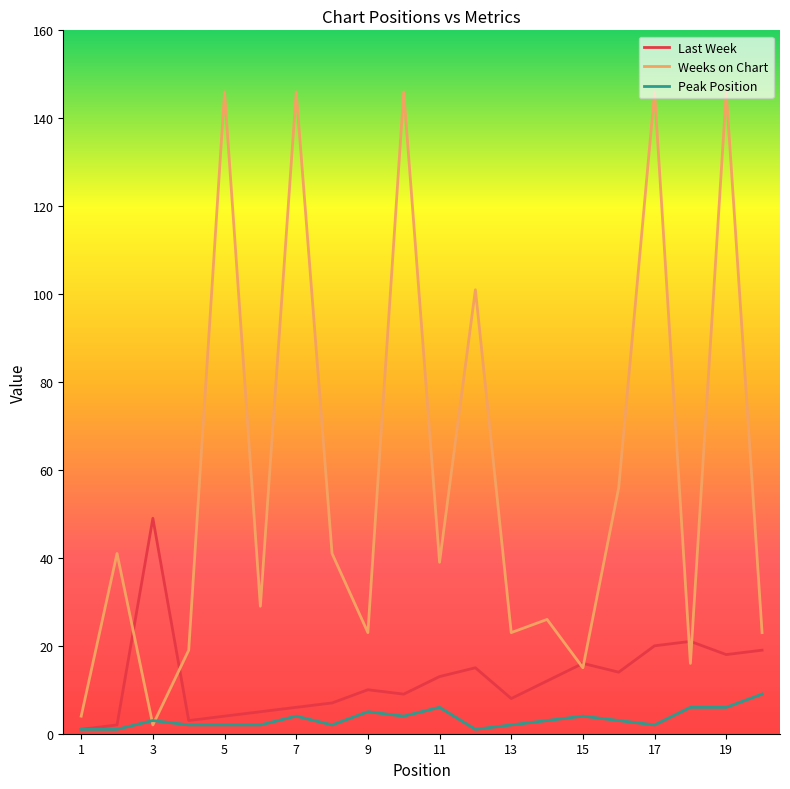

Which series has the largest total across all categories?

Weeks on Chart